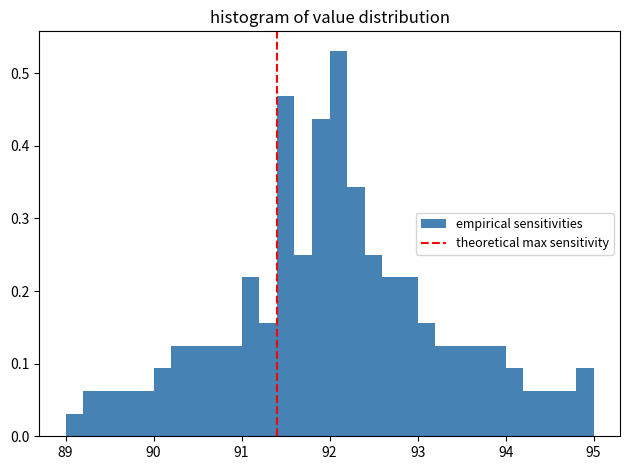

Read against the x-axis, roughly where is the centre of the tallest bar?

92.1